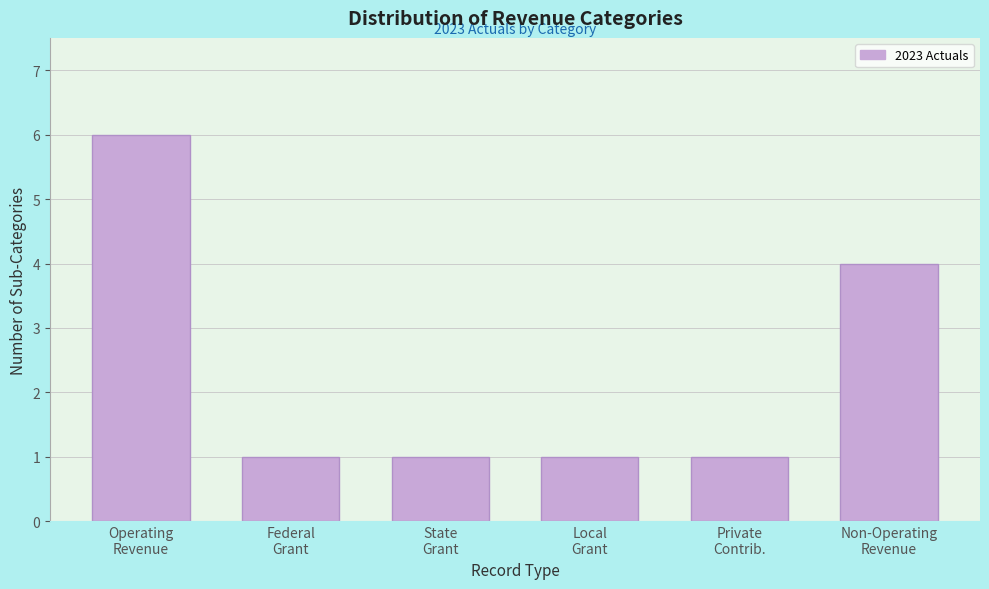

Reading left to right, what are all the values shown in this chart?

6	1	1	1	1	4